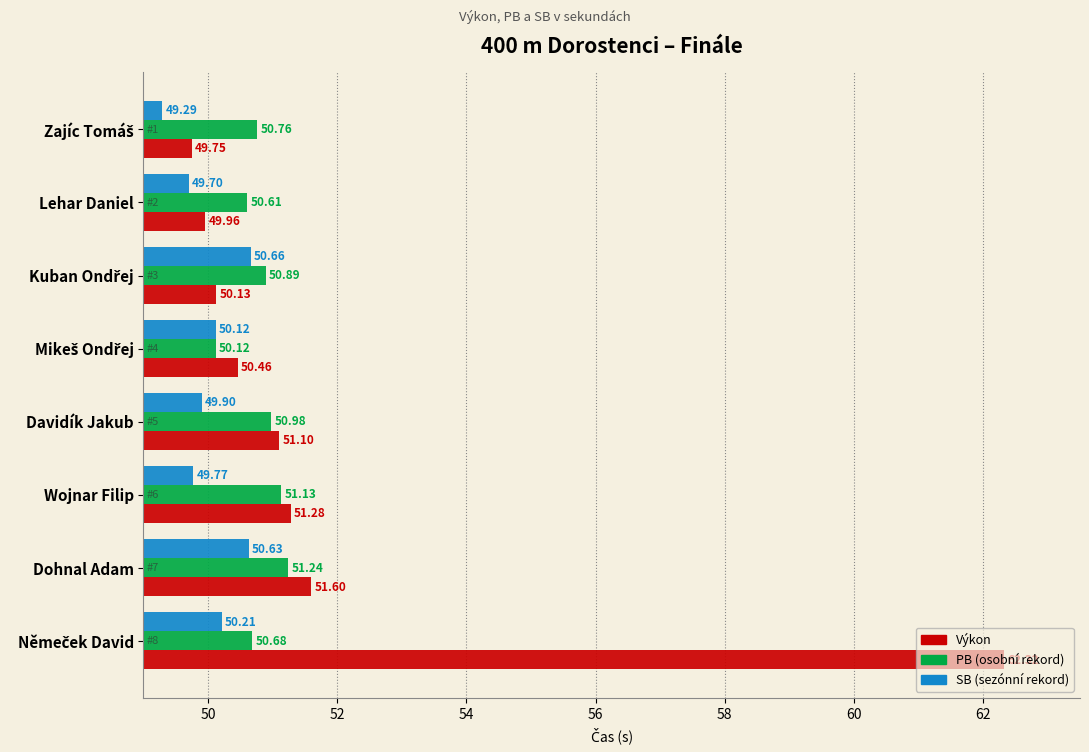

What is the spread (max minus min) of values at Dohnal Adam?

1.0